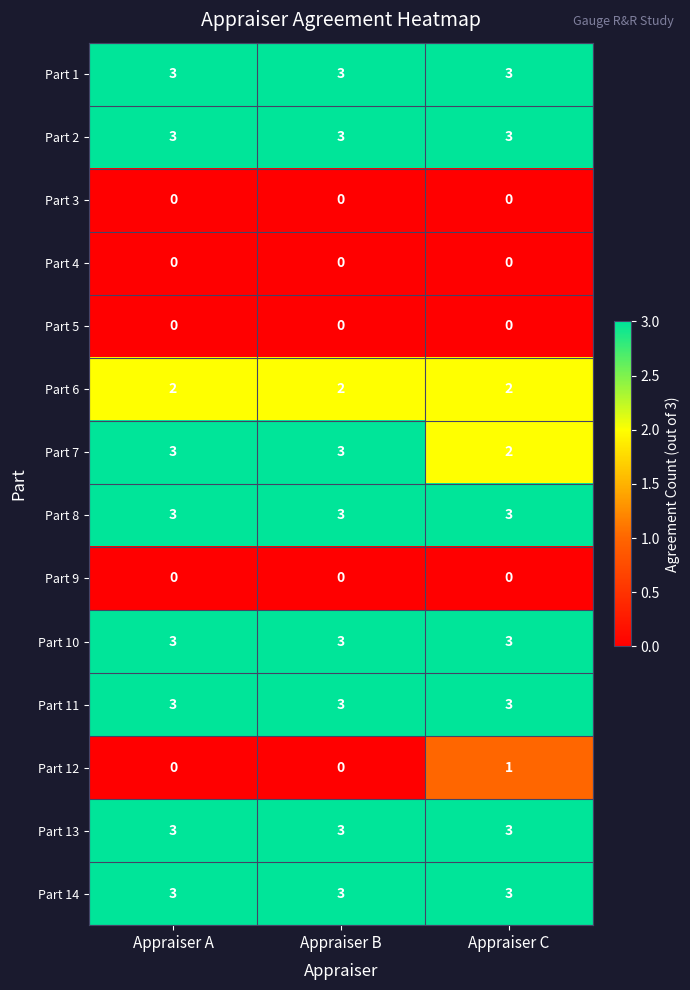

At how many categories does at least one series exceed 2?

3